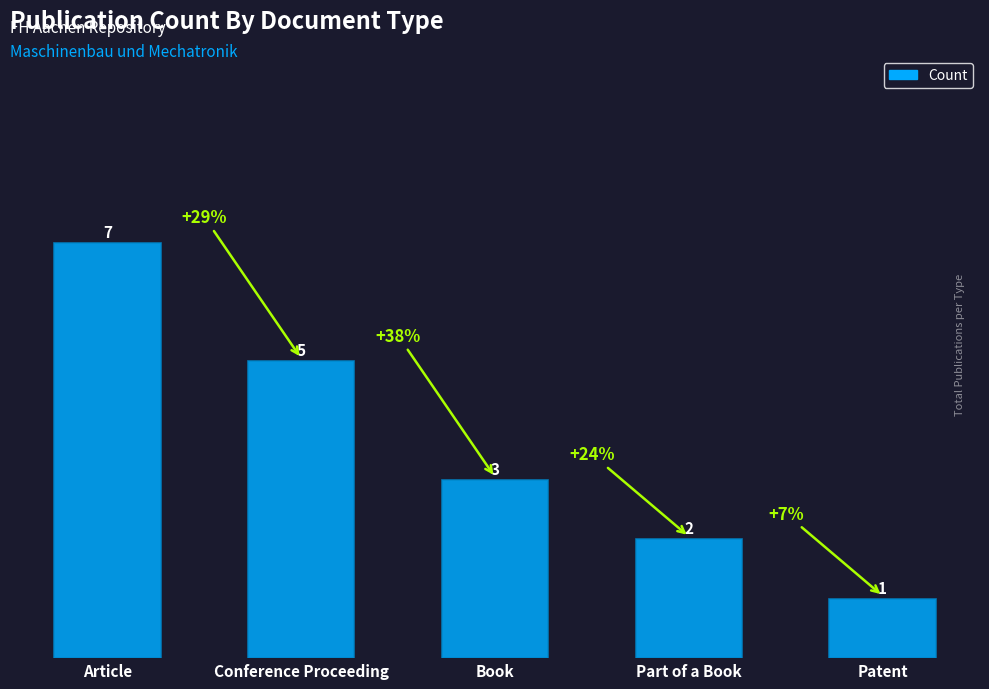

Reading right to left, list all the values displayed in this chart.

Patent=1	Part of a Book=2	Book=3	Conference Proceeding=5	Article=7